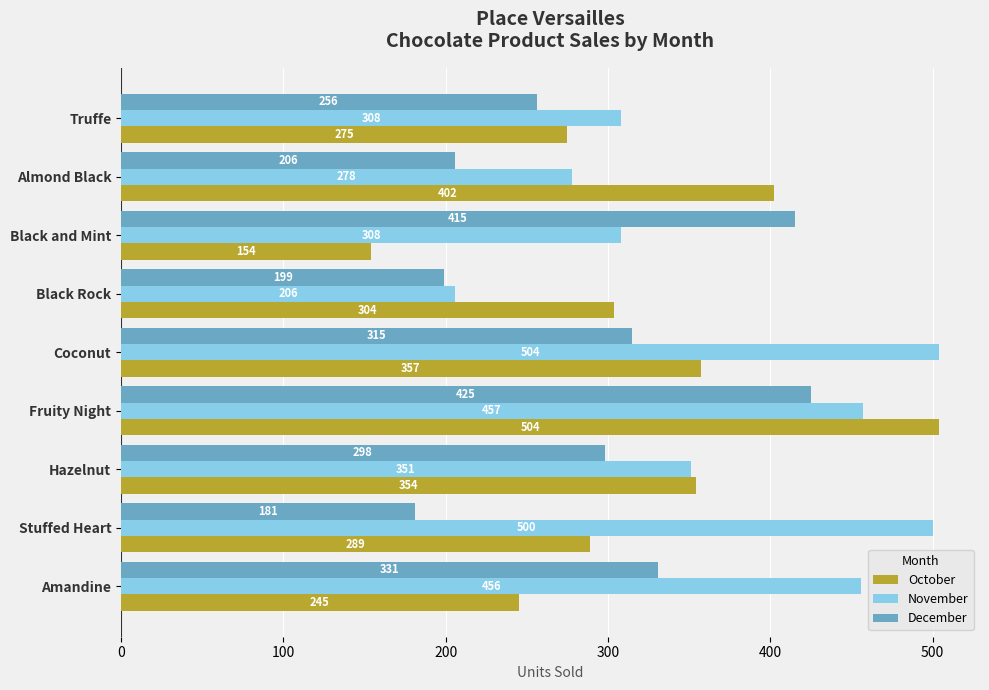

Which series has the widest spread of values?

October